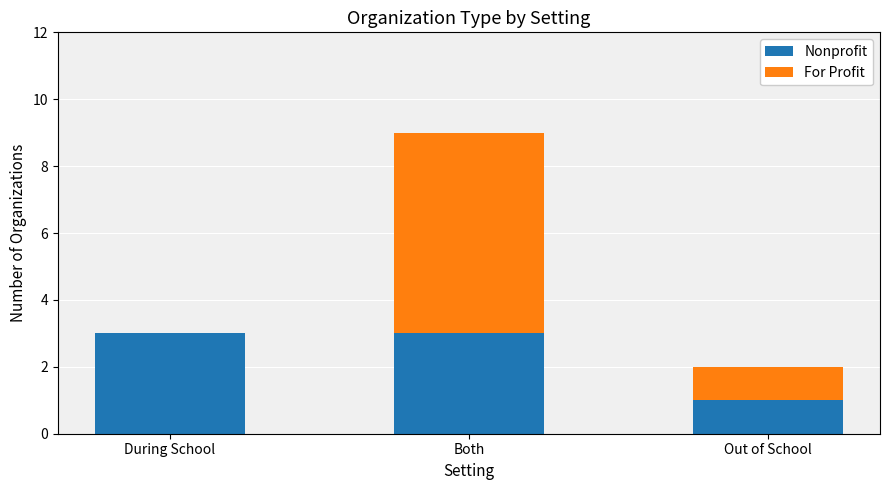

What is the sum of all Nonprofit values?

7